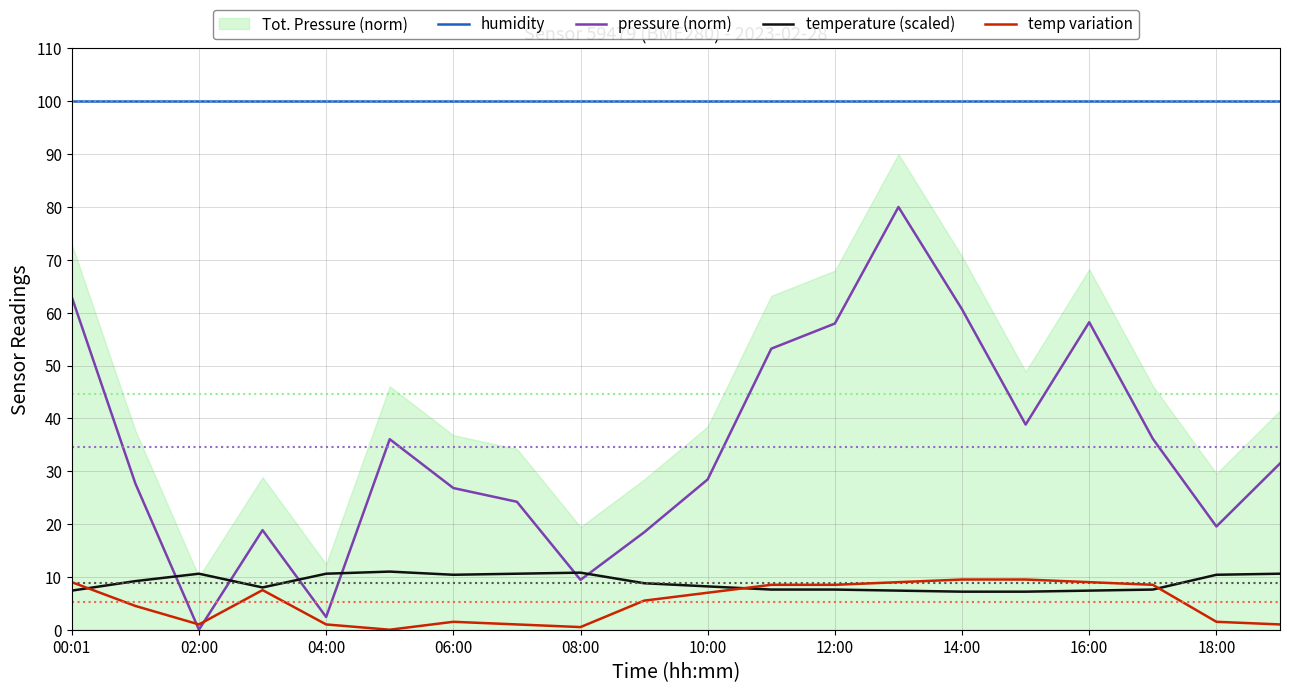

What is the average value of the pressure (norm) series?

34.6